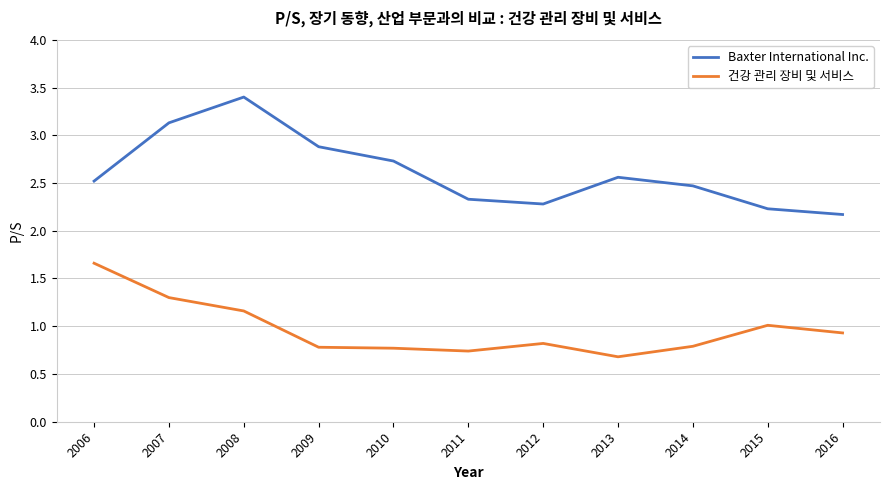

Which series has the widest spread of values?

Baxter International Inc.